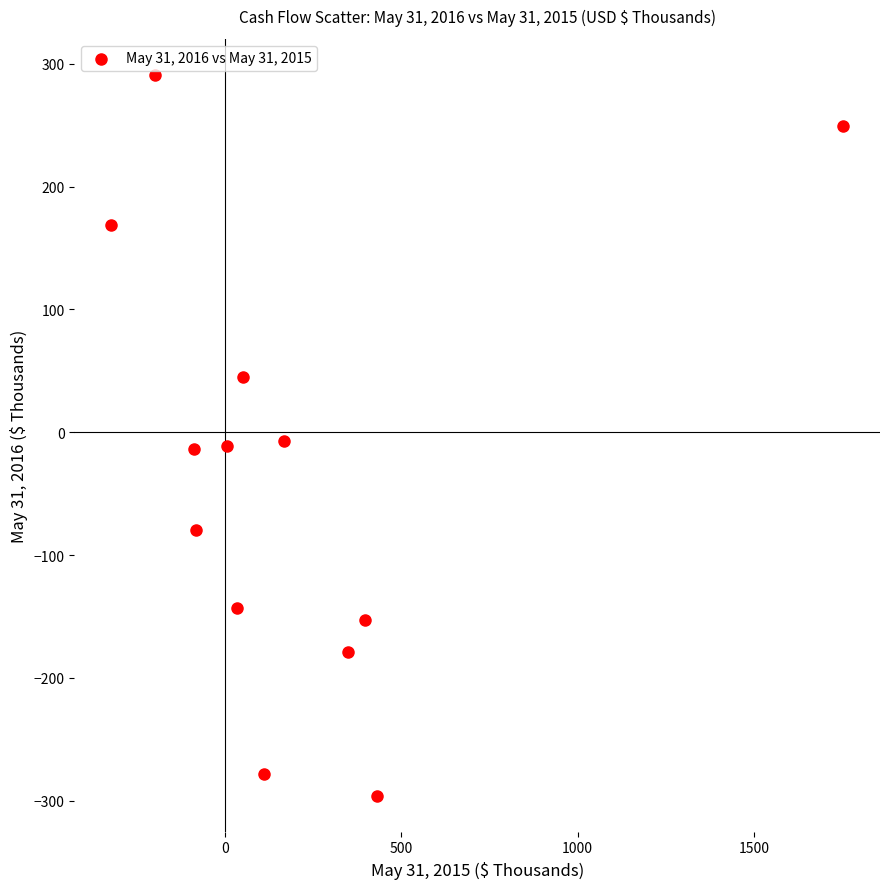

What is the range of Y values (max minus min)?

587